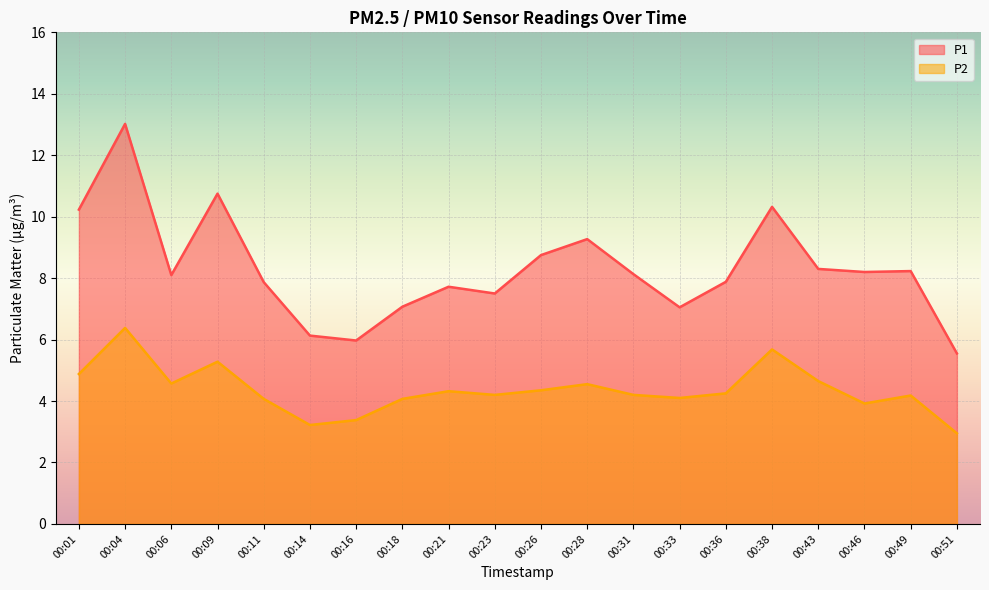

List the series in order of their overall mean, lowest first.

P2, P1